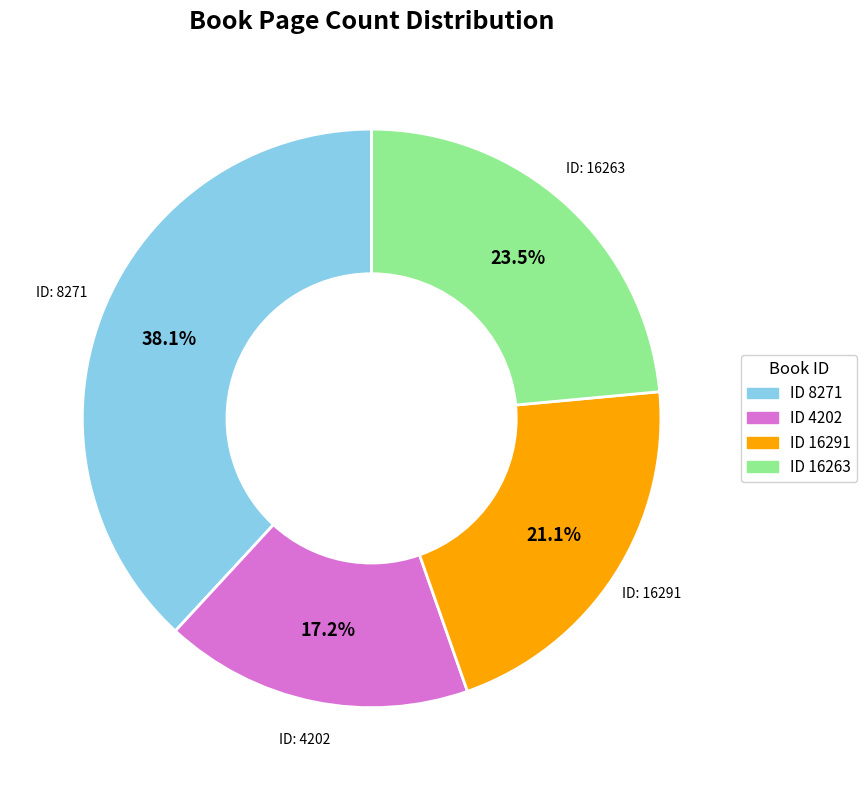

Is there any slice that represents more than half of the pie?

No